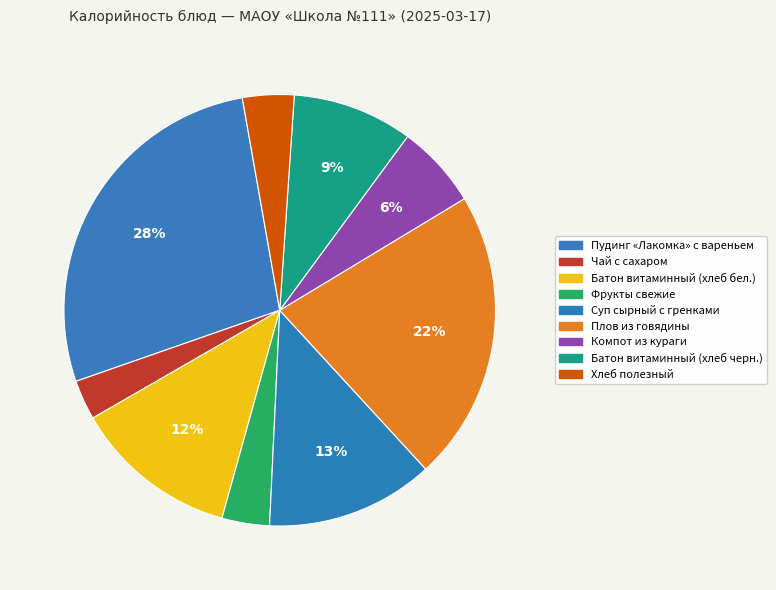

What is the smallest slice in the pie chart?

Чай с сахаром